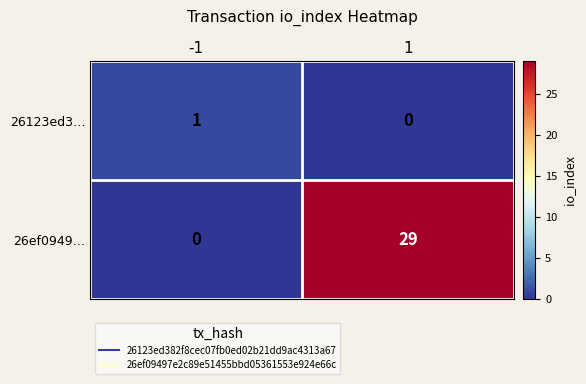

What is the maximum value shown in the chart?

29